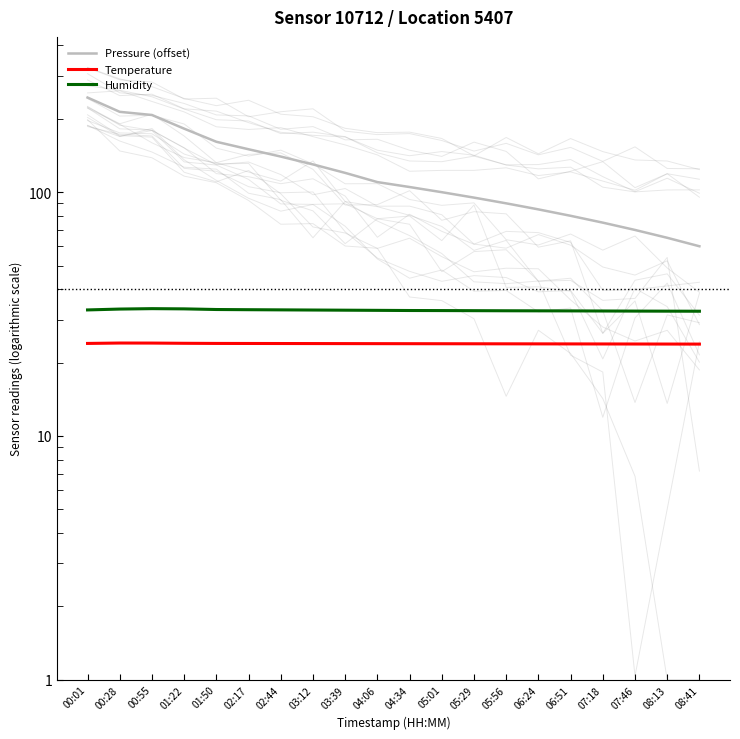

How many categories are shown in the chart?

20